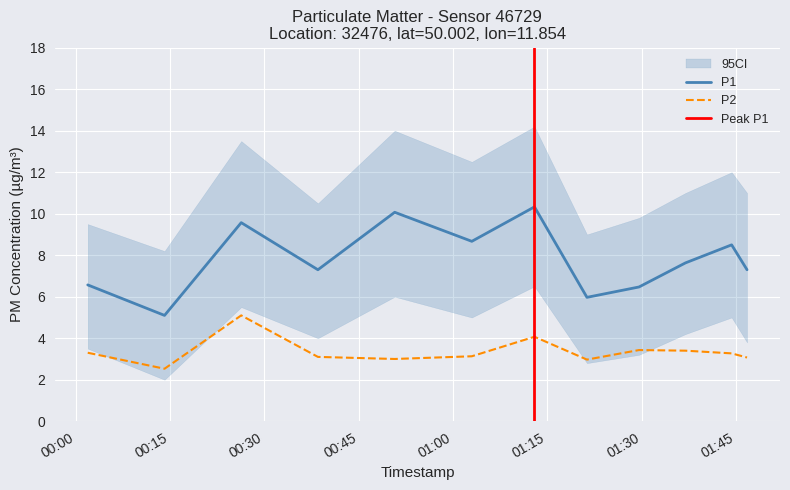

True or false: P2 and P1 cross at least once.

False